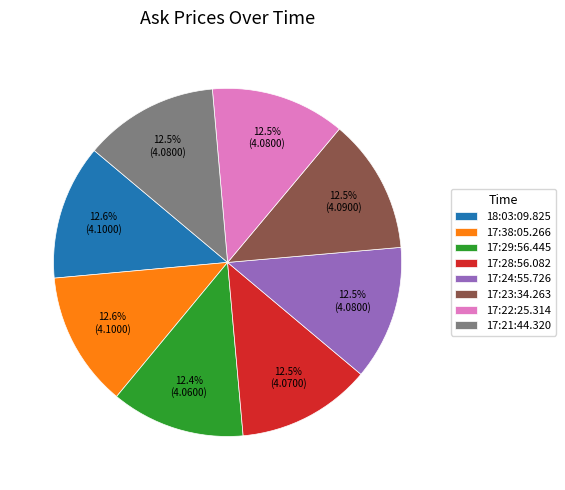

How many slices are in this pie chart?

8